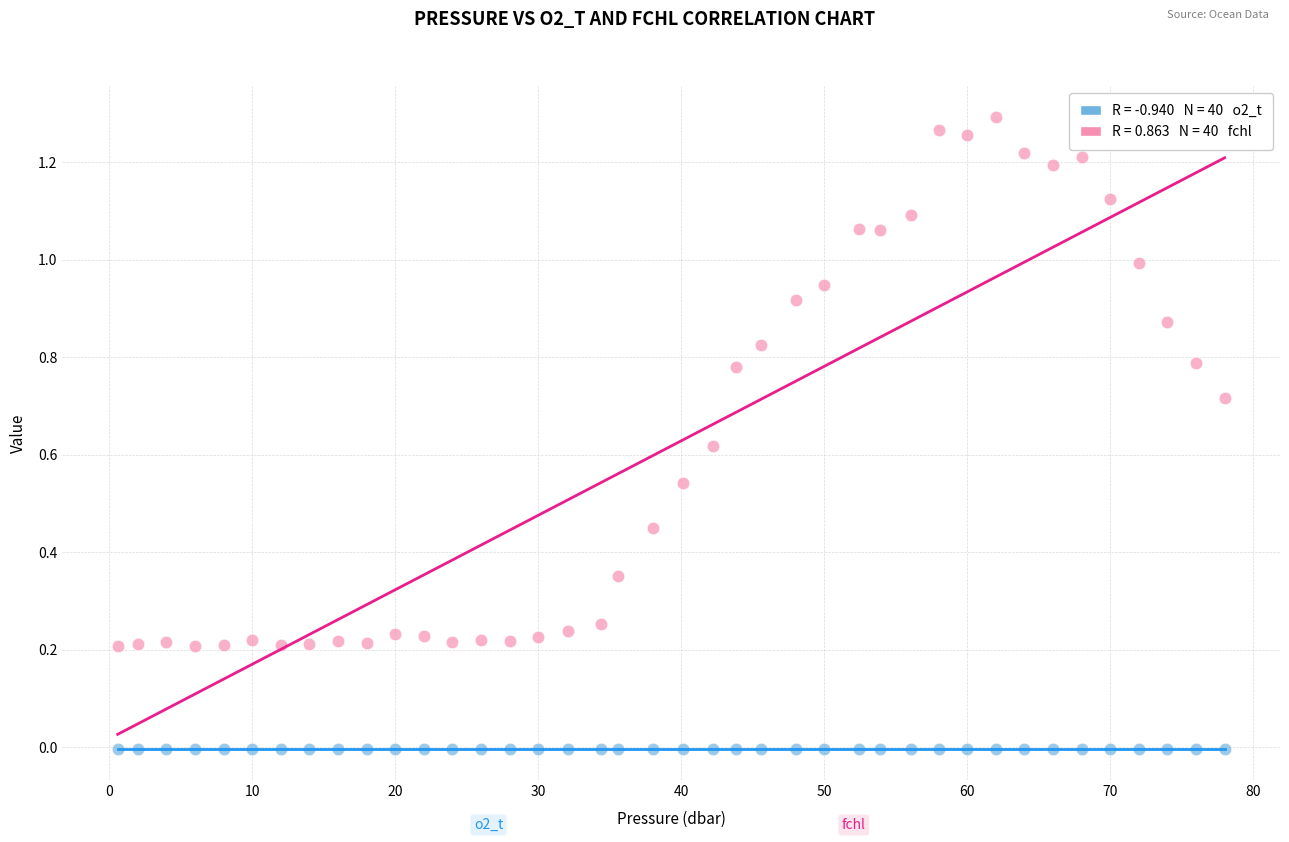

Across all data points, what is the range of X values (max minus min)?

77.4